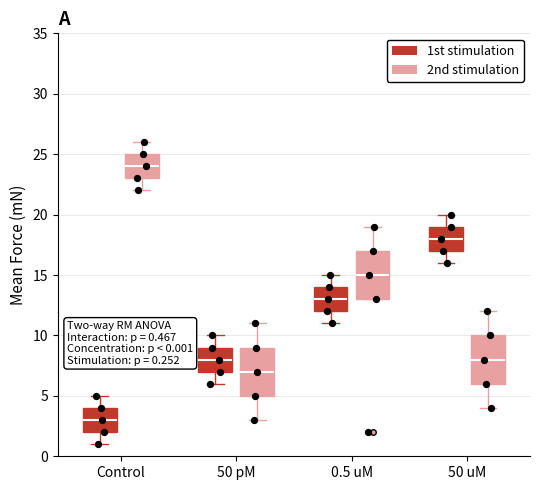

Which box's median line is the highest?

Control (2nd stimulation)